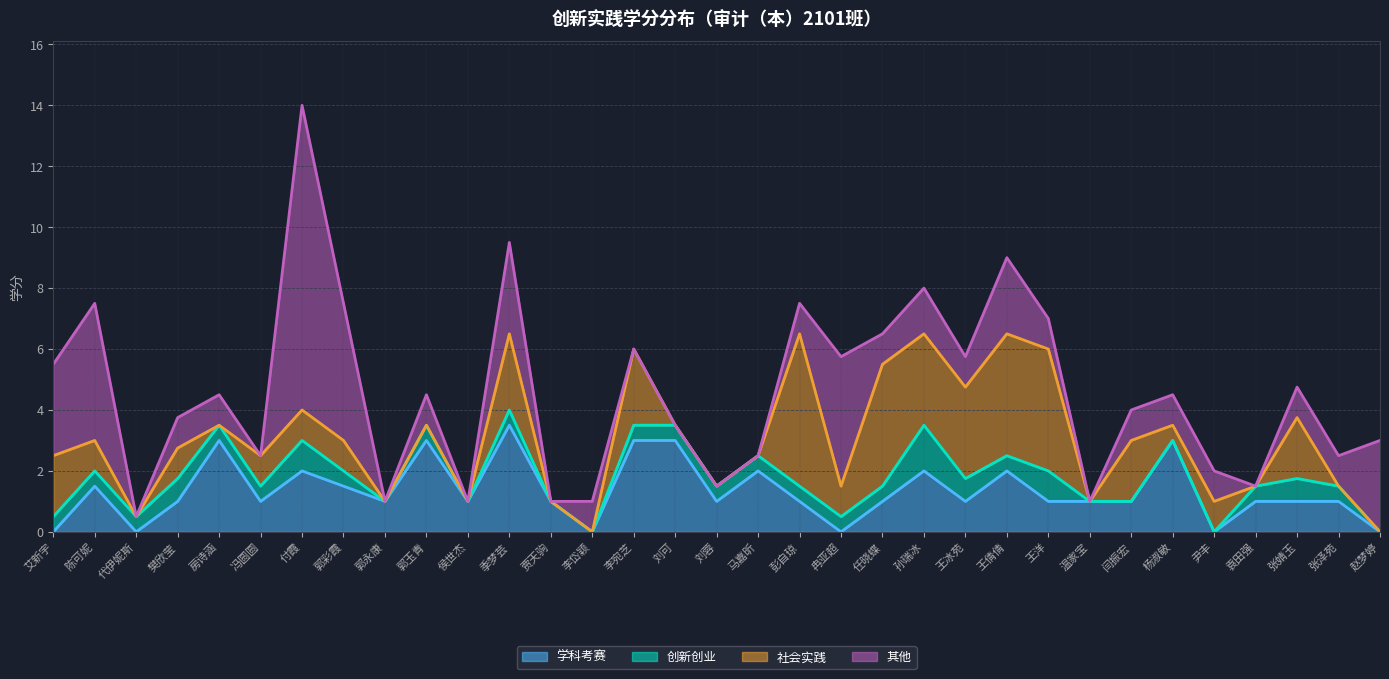

Which series has the largest range (max minus min)?

其他